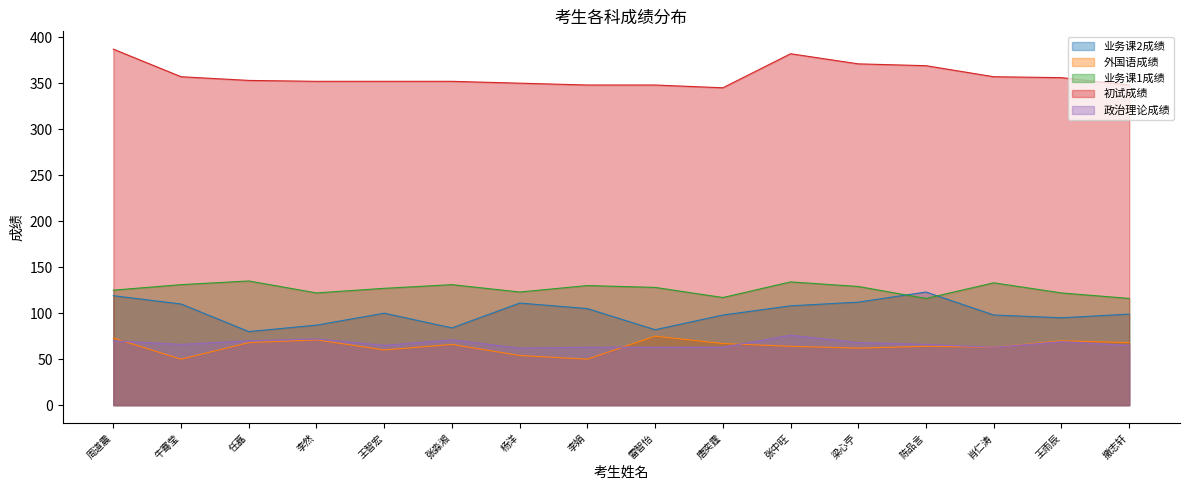

Reading left to right, what are all the values shown in this chart?

业务课2成绩: 119	110	80	87	100	84	111	105	82	98	108	112	123	98	95	99
外国语成绩: 73	50	68	71	60	66	54	50	75	67	64	62	64	63	70	68
业务课1成绩: 125	131	135	122	127	131	123	130	128	117	134	129	116	133	122	116
初试成绩: 387	357	353	352	352	352	350	348	348	345	382	371	369	357	356	348
政治理论成绩: 70	66	70	72	65	71	62	63	63	63	76	68	66	63	69	65